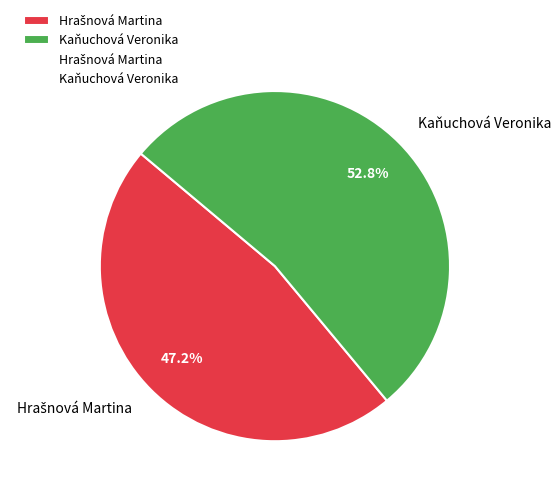

What is the largest slice in the pie chart?

Kaňuchová Veronika